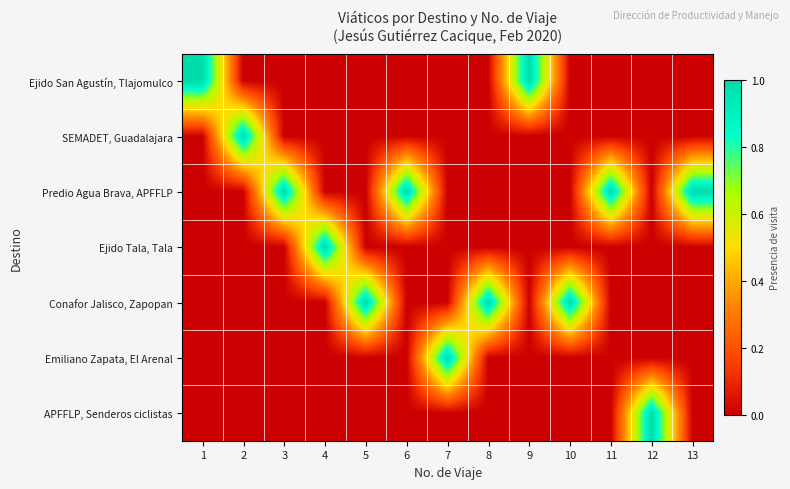

Which series has the largest total across all categories?

Predio Agua Brava, APFFLP